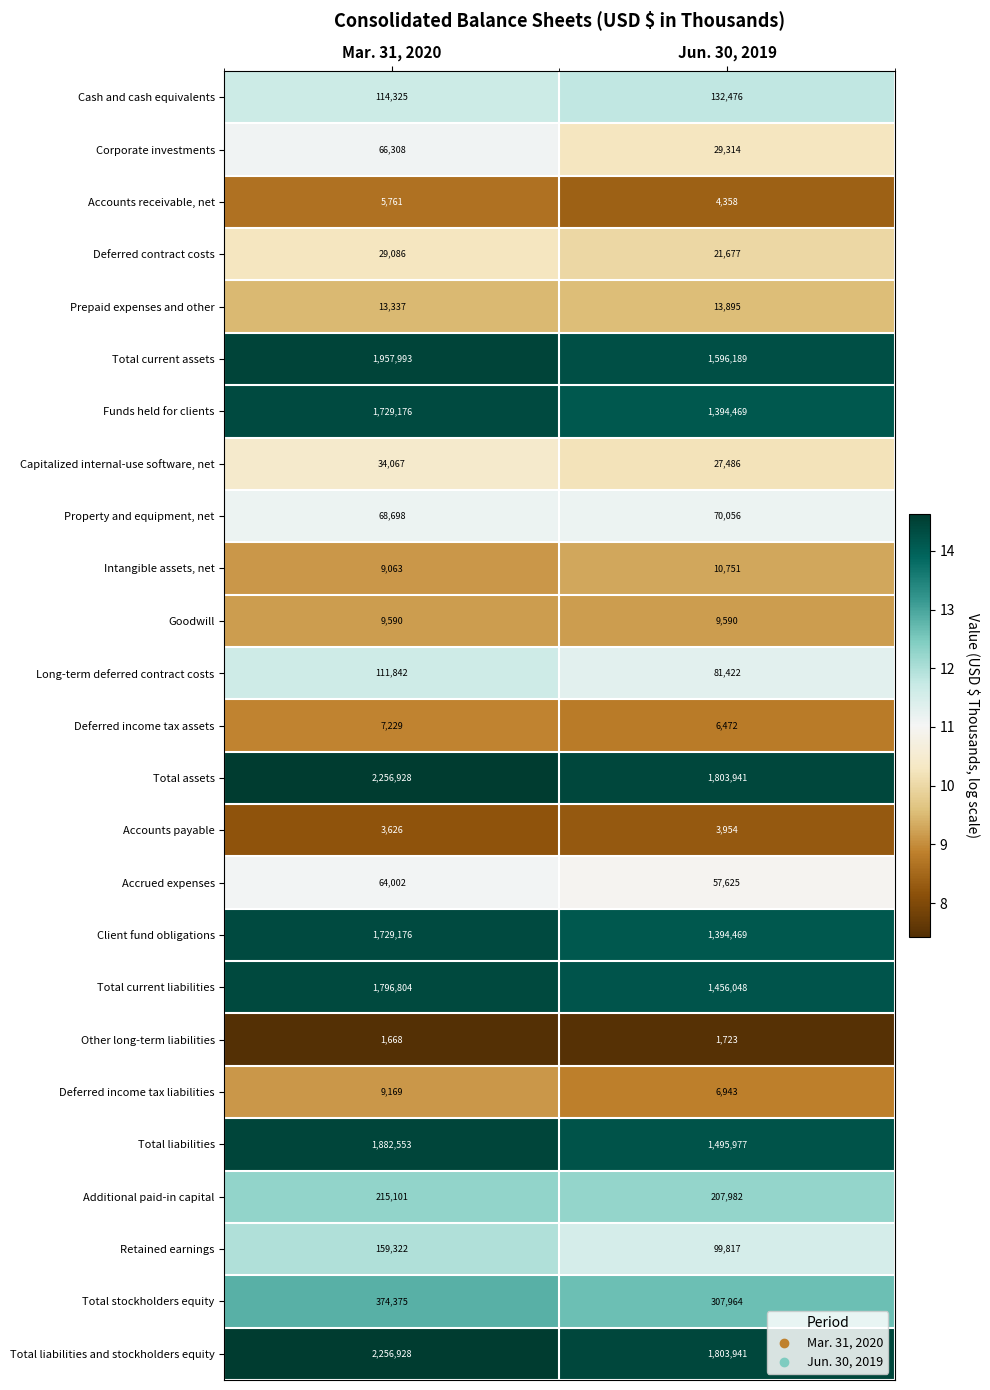

What is the difference between the highest and lowest values at Jun. 30, 2019?

1802218